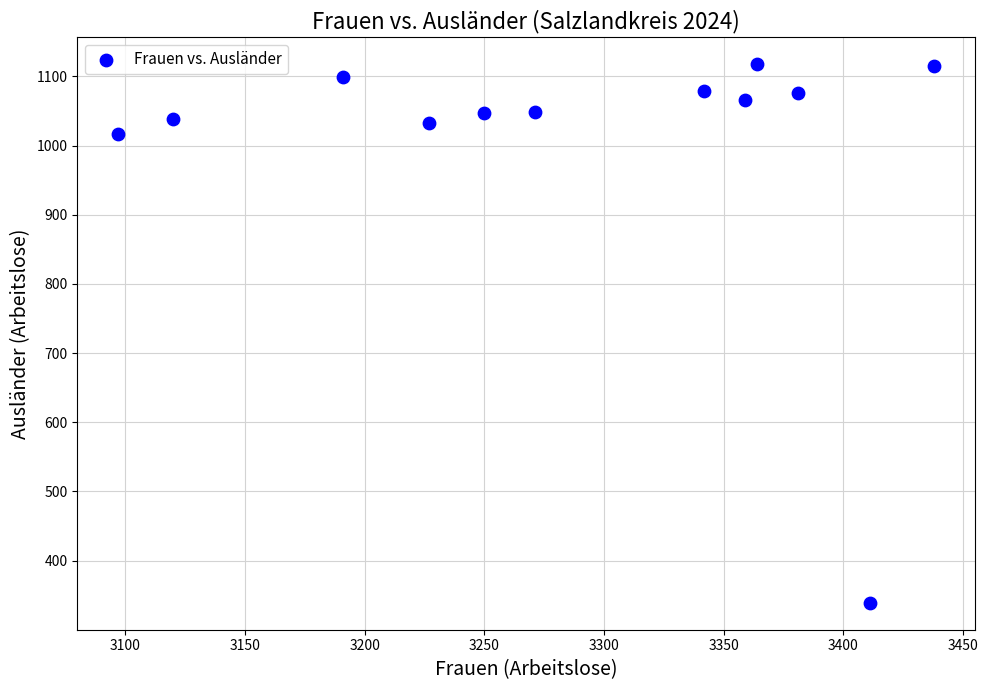

What Y value in the scatter plot is closest to 728?

1017